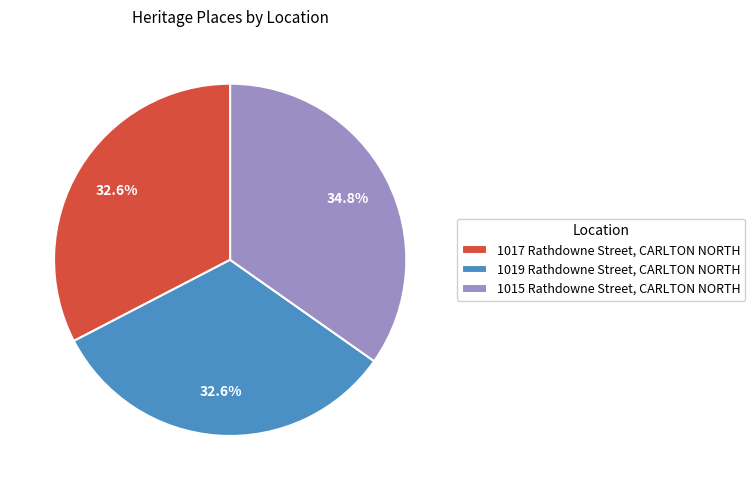

Combined, what portion of the pie is 1019 Rathdowne Street, CARLTON NORTH and 1017 Rathdowne Street, CARLTON NORTH?

65.2%